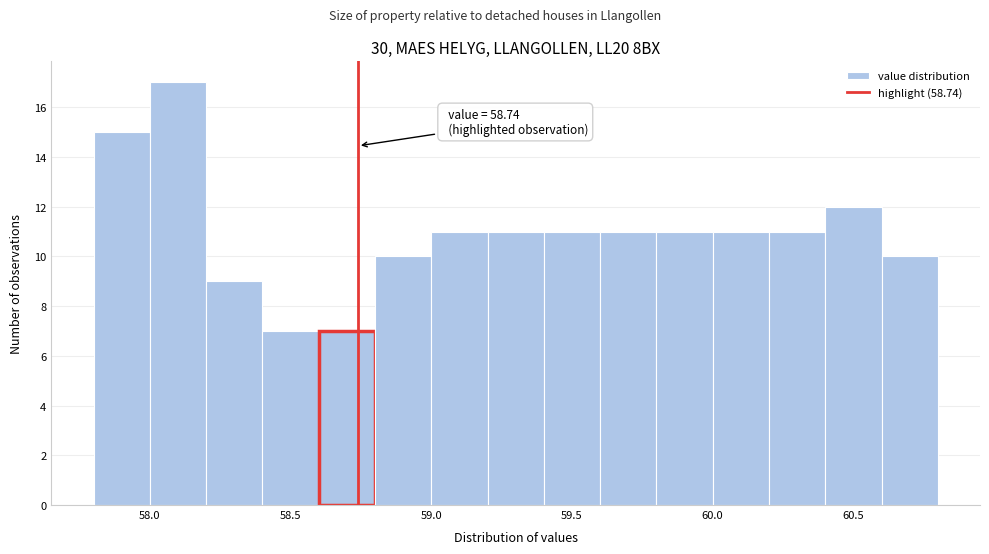

Which range on the x-axis has the tallest bar?

58.0 to 58.2